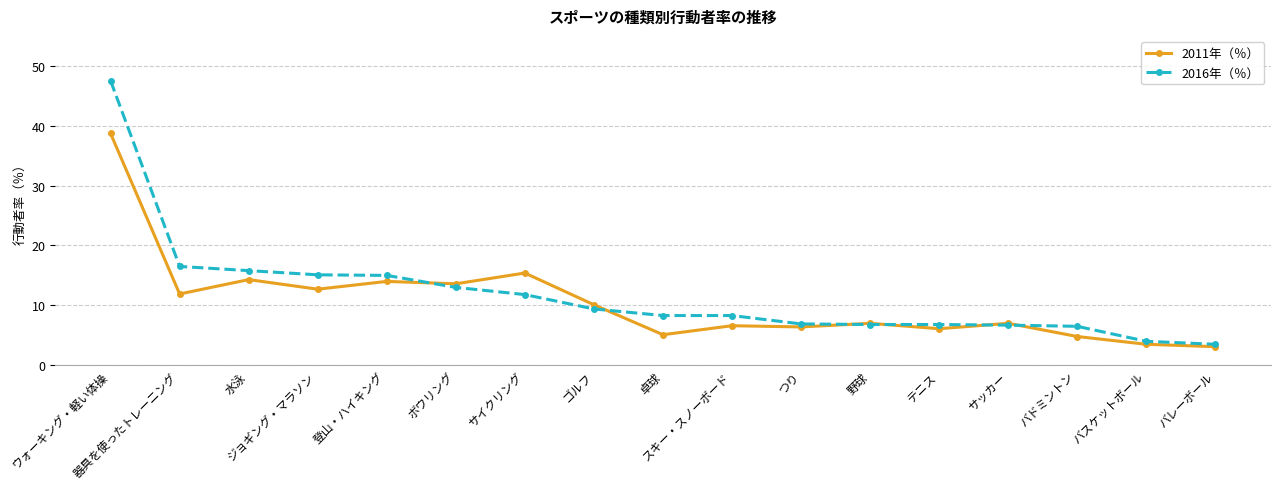

Which series has the widest spread of values?

2016年（％）